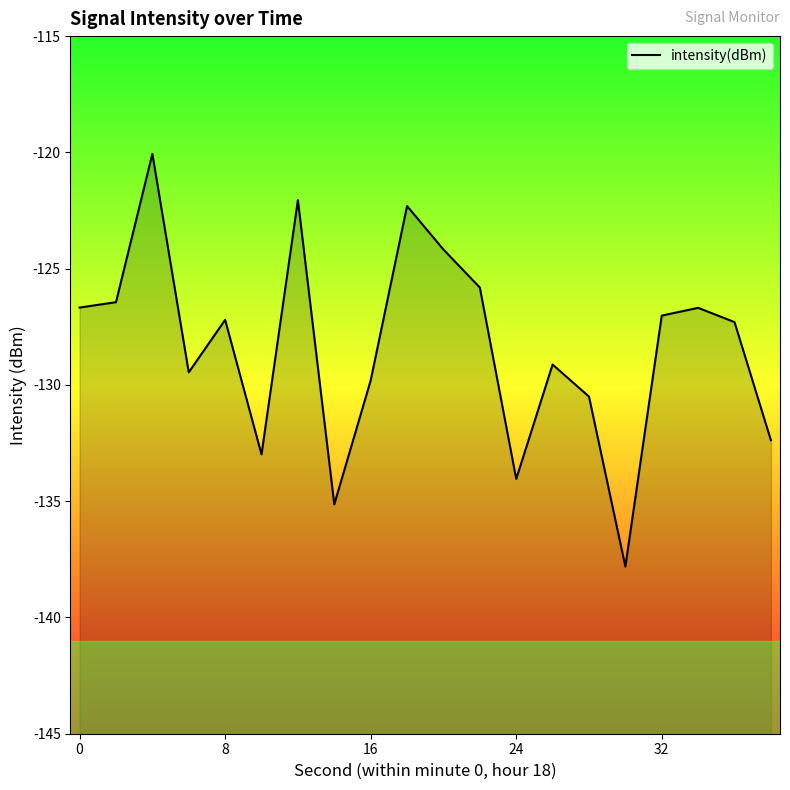

What is the minimum value shown in the chart?

-137.8